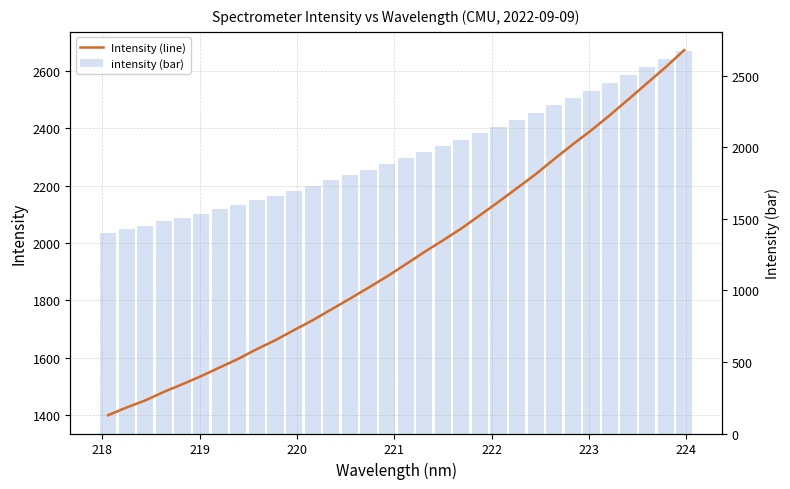

Which series has the widest spread of values?

Intensity (line)